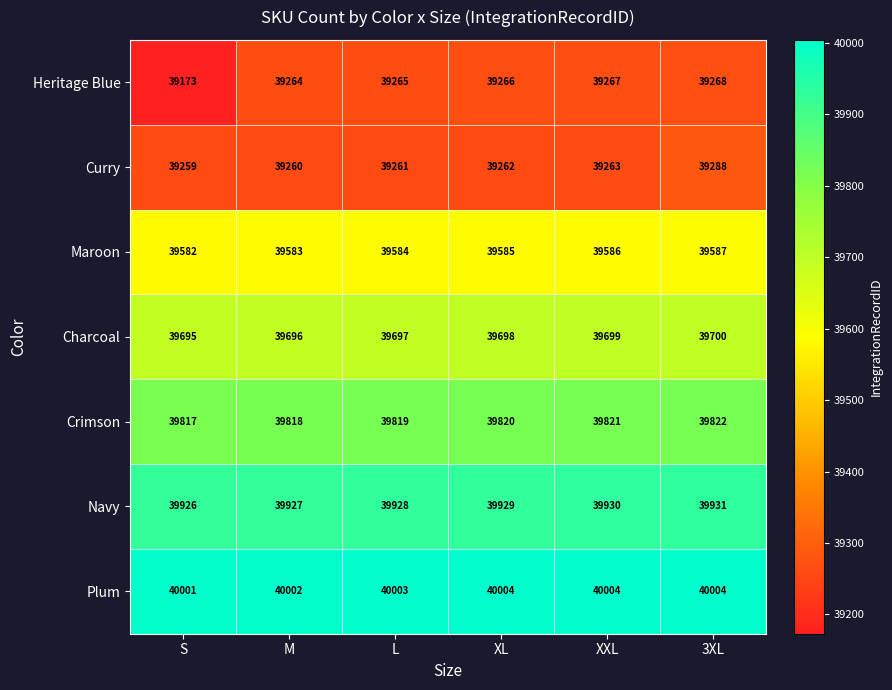

Rank the series by their maximum value, from lowest to highest.

Heritage Blue, Curry, Maroon, Charcoal, Crimson, Navy, Plum